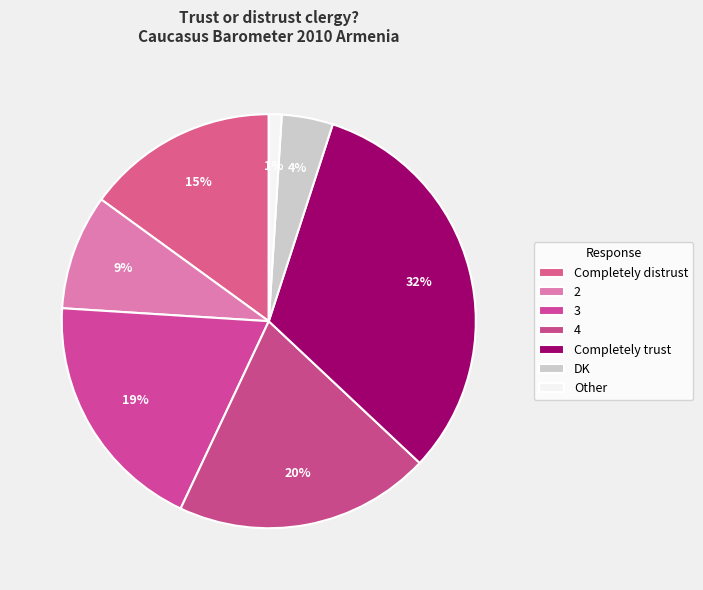

To the nearest percent, what is the difference between the Completely distrust and 3 slice percentages?

4%